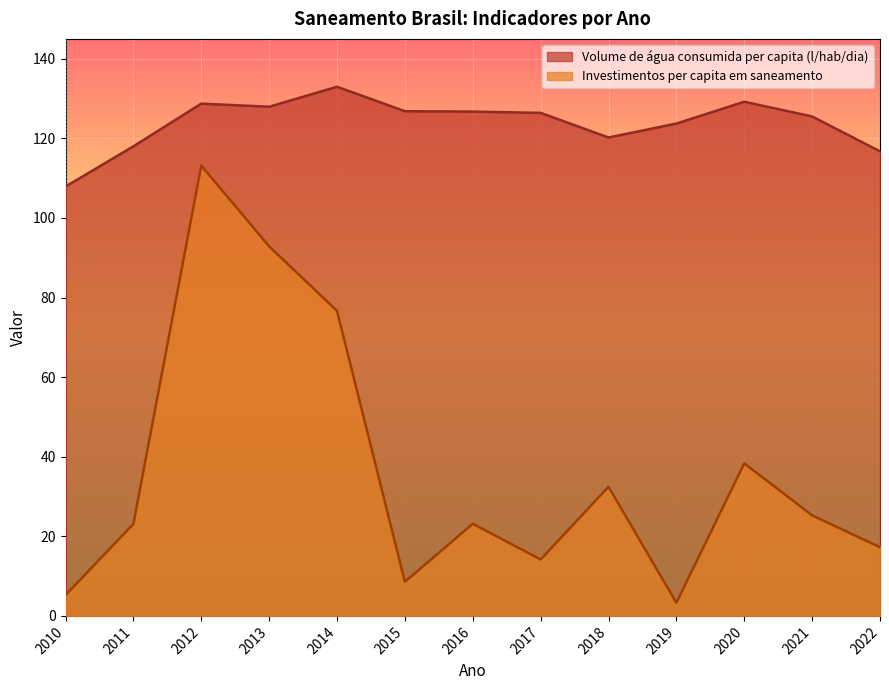

Which series has the largest range (max minus min)?

Investimentos per capita em saneamento